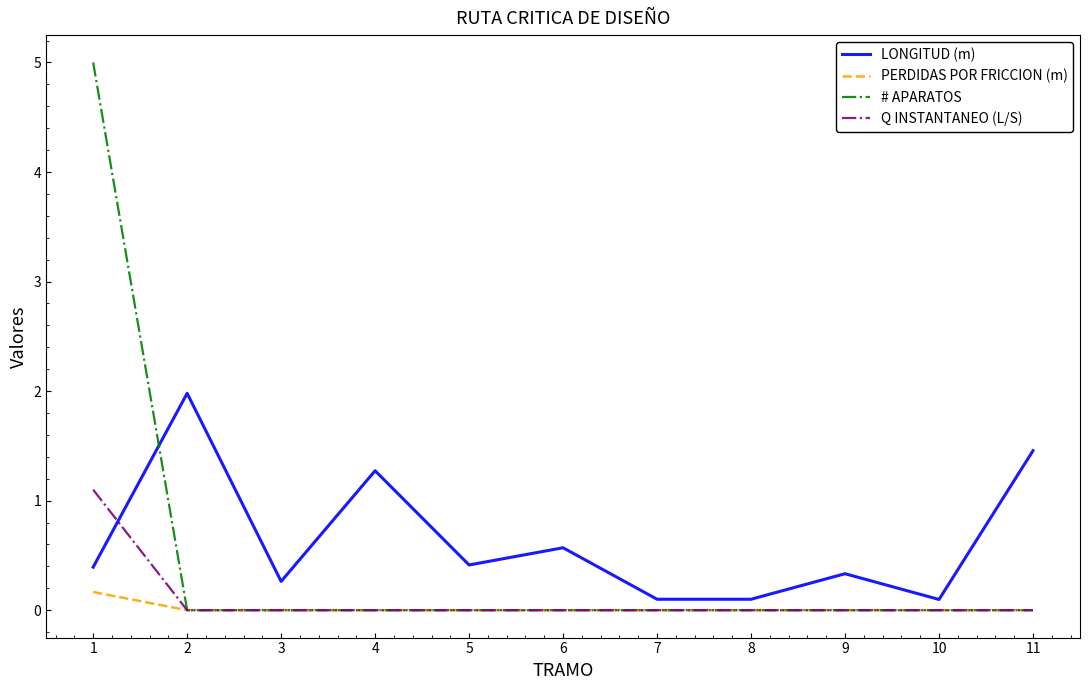

Reading left to right, transcribe all the data shown in this chart.

LONGITUD (m): 0.4	2.0	0.3	1.3	0.4	0.6	0.1	0.1	0.3	0.1	1.5
PERDIDAS POR FRICCION (m): 0.2	0.0	0.0	0.0	0.0	0.0	0.0	0.0	0.0	0.0	0.0
# APARATOS: 5.0	0.0	0.0	0.0	0.0	0.0	0.0	0.0	0.0	0.0	0.0
Q INSTANTANEO (L/S): 1.1	0.0	0.0	0.0	0.0	0.0	0.0	0.0	0.0	0.0	0.0